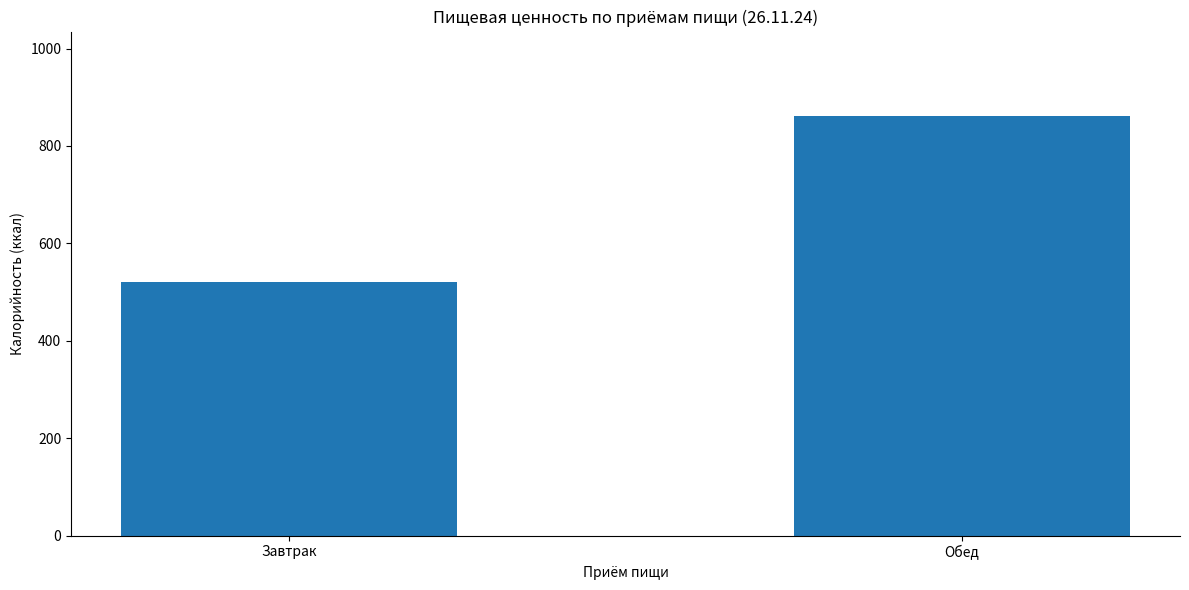

Where is the data nearest to the value 691?

Завтрак